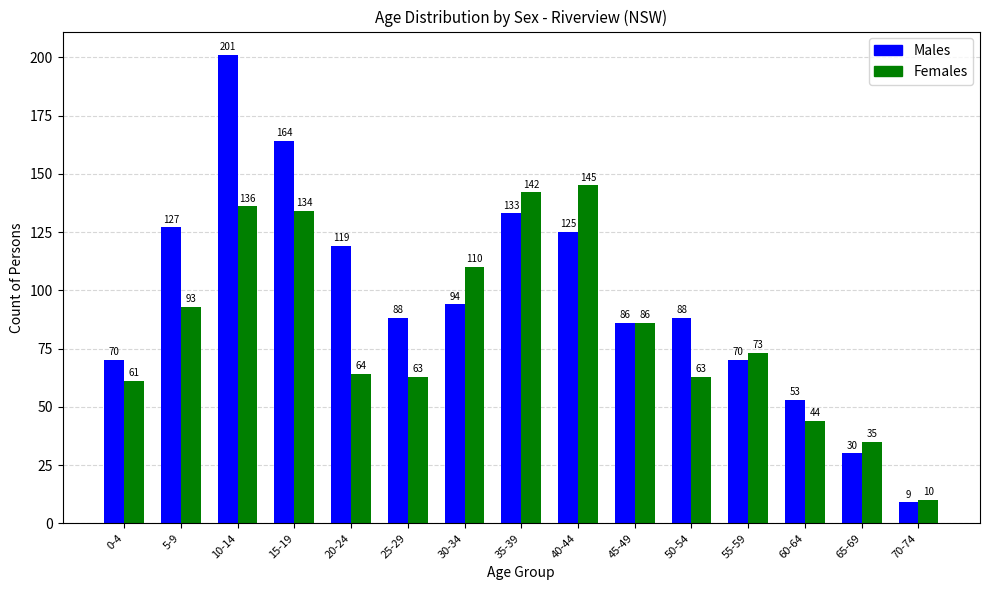

How many categories are shown in the chart?

15